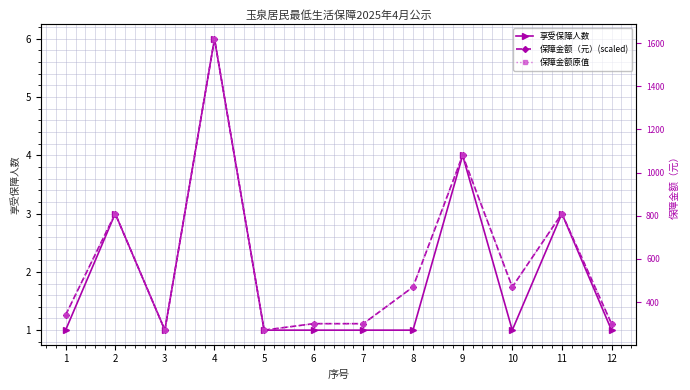

Which category has the lowest value across all series?

1